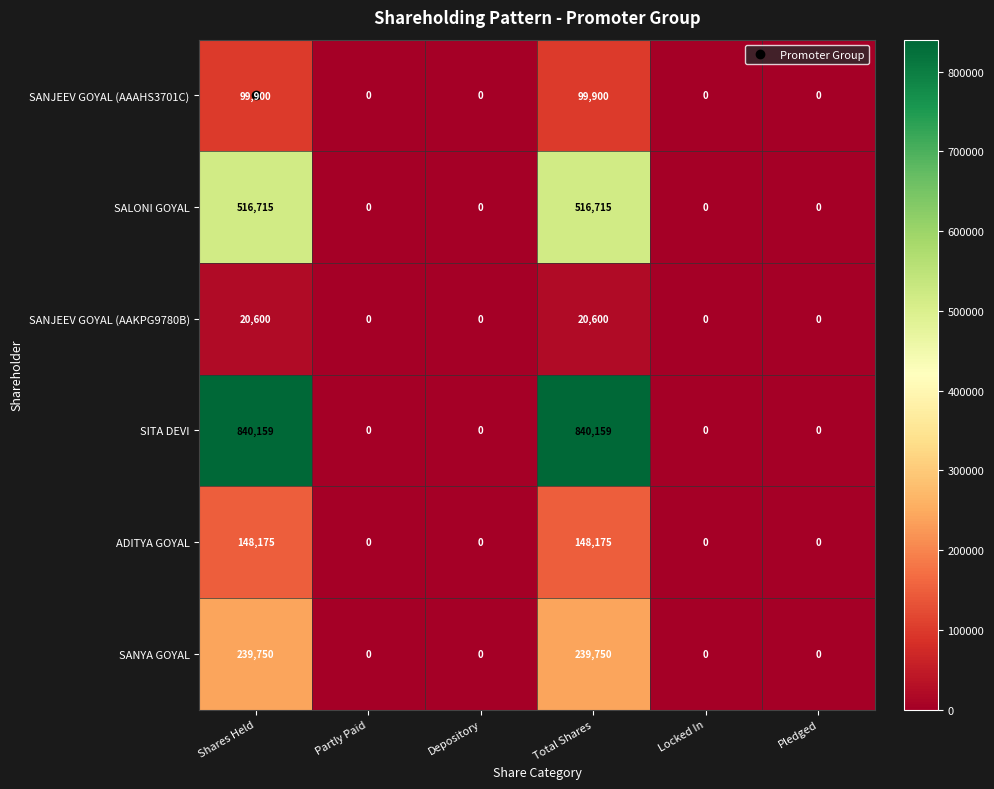

Count the SANJEEV GOYAL (AAAHS3701C) values in the range 0 to 99900.

6